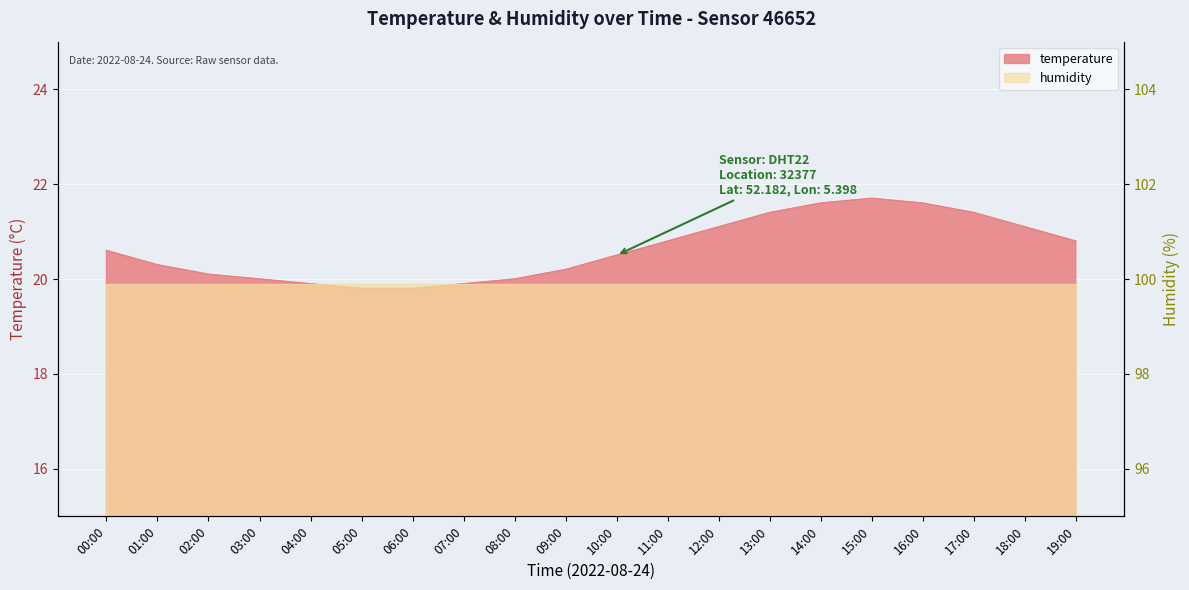

Reading left to right, list all the values displayed in this chart.

00:00=20.6	01:00=20.3	02:00=20.1	03:00=20.0	04:00=19.9	05:00=19.8	06:00=19.8	07:00=19.9	08:00=20.0	09:00=20.2	10:00=20.5	11:00=20.8	12:00=21.1	13:00=21.4	14:00=21.6	15:00=21.7	16:00=21.6	17:00=21.4	18:00=21.1	19:00=20.8